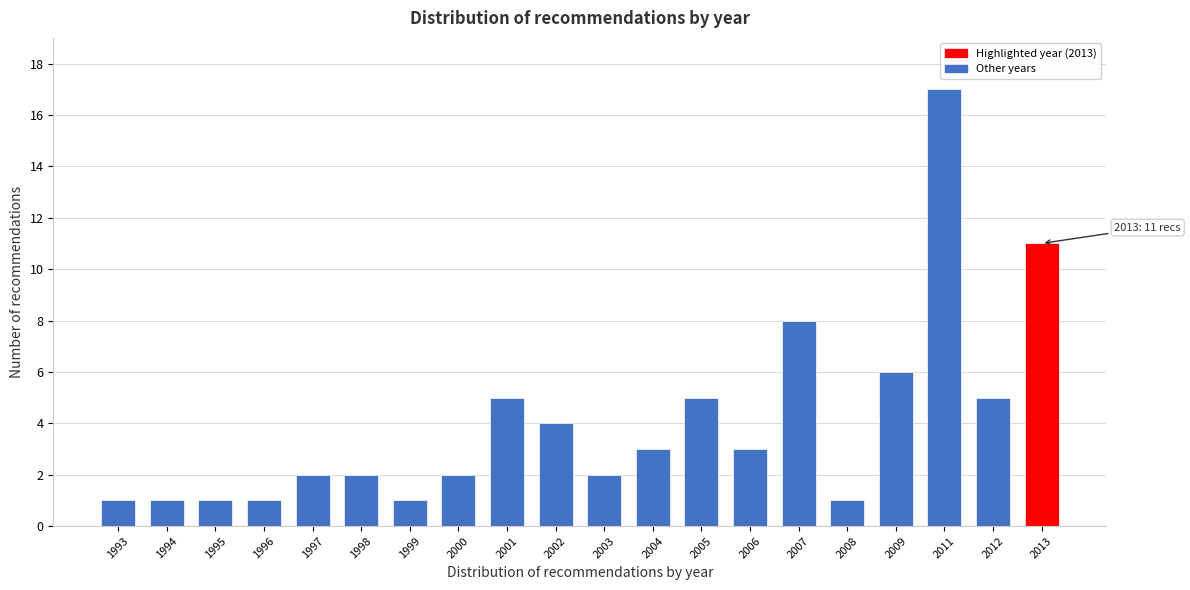

Reading left to right, list all the values displayed in this chart.

1	1	1	1	2	2	1	2	5	4	2	3	5	3	8	1	6	17	5	11